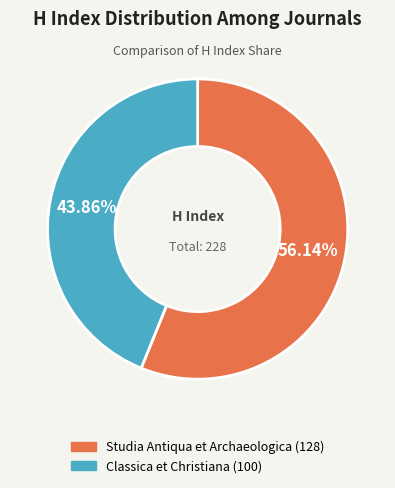

Which has a higher value, Classica et Christiana or Studia Antiqua et Archaeologica?

Studia Antiqua et Archaeologica